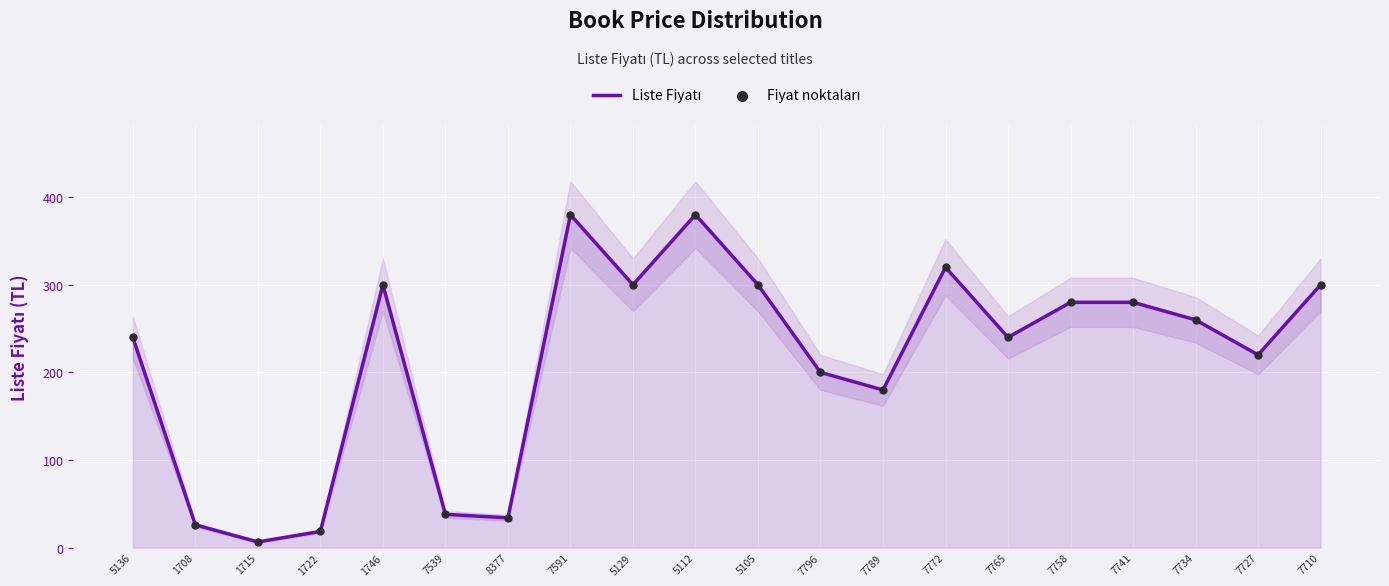

Is the value of Fiyat noktaları at 7765 greater than the value of Liste Fiyatı at 5105?

No